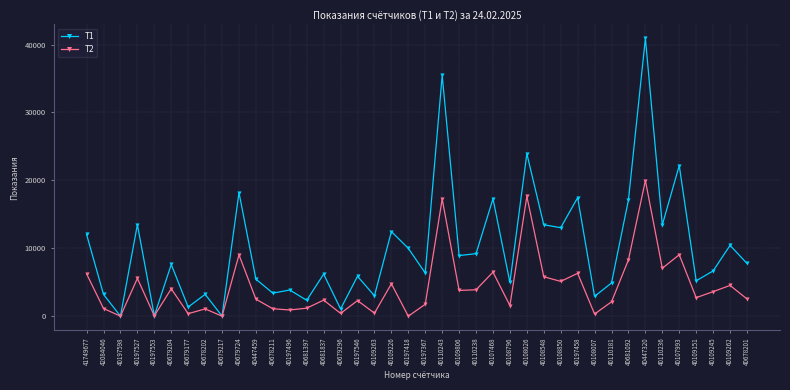

True or false: T2 has a value of 1127 at 42084046.

True